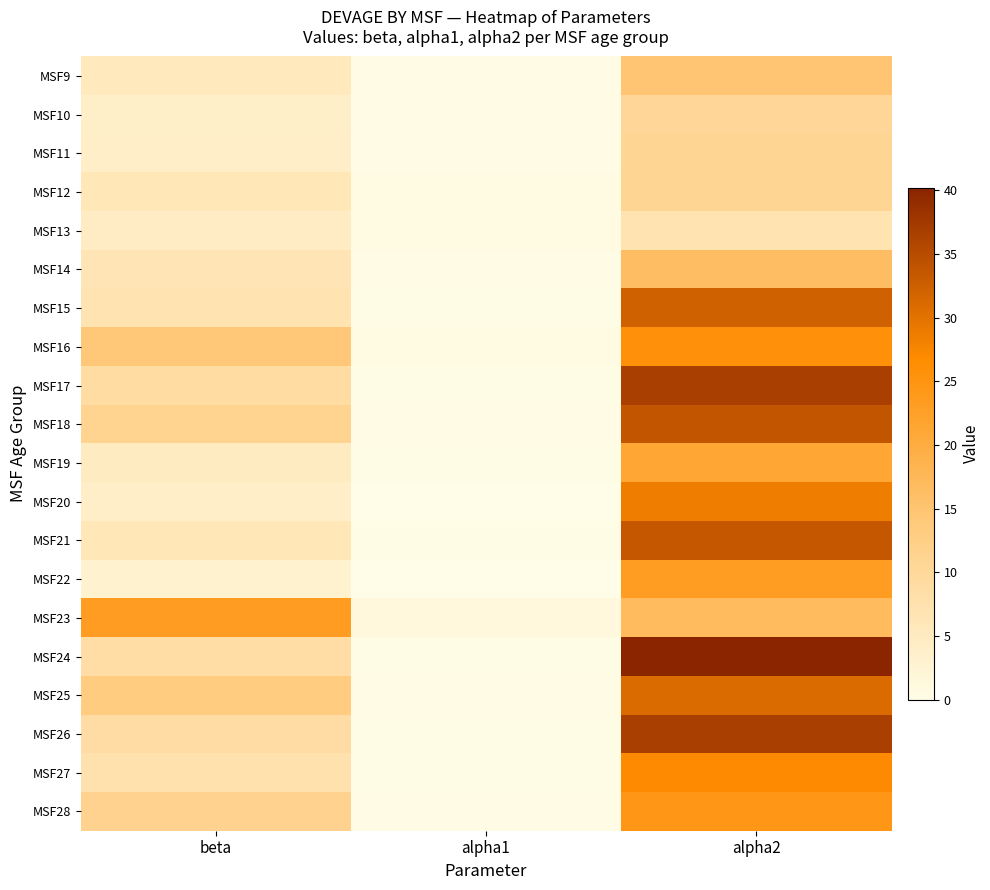

Between alpha2 and alpha1, which is larger?

alpha2